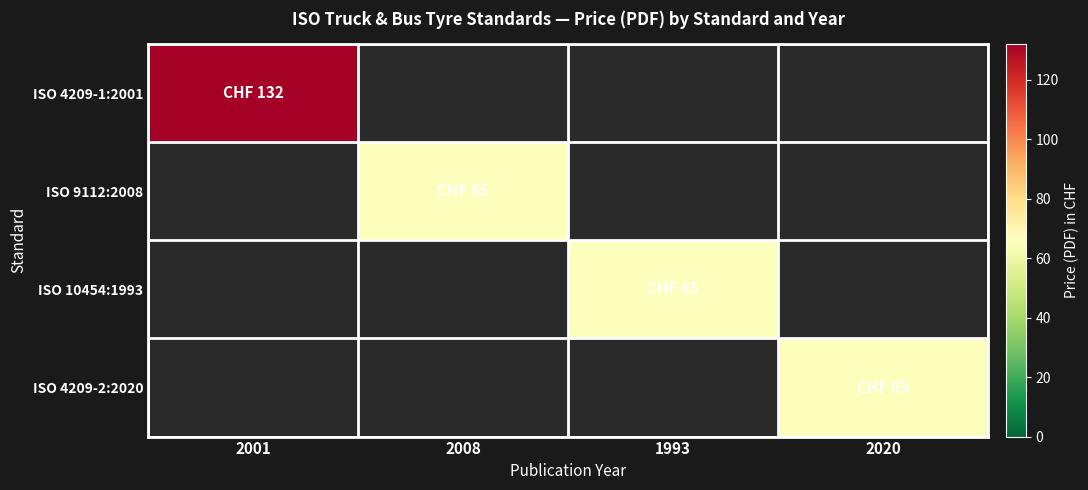

Reading left to right, list all the values displayed in this chart.

ISO 4209-1:2001: 2001=132	2008=0	1993=0	2020=0
ISO 9112:2008: 2001=0	2008=65	1993=0	2020=0
ISO 10454:1993: 2001=0	2008=0	1993=65	2020=0
ISO 4209-2:2020: 2001=0	2008=0	1993=0	2020=65